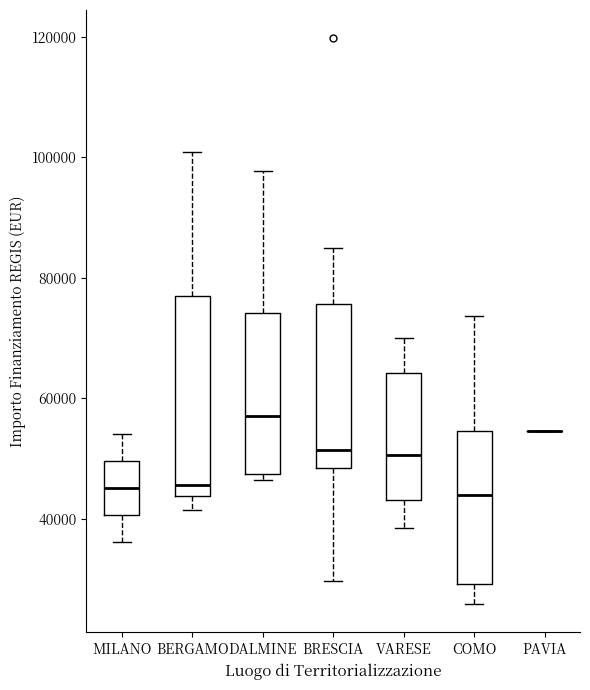

Reading left to right, transcribe this box plot: for each box, give where its median line is, the range the box spans, and where its two whiskers end, as read against the y-axis. The values are not printed on the chart, so give them approximately, as read against the axis.

MILANO: median 46000, box 40000 to 50000, whiskers 36000 to 54000
BERGAMO: median 46000, box 44000 to 78000, whiskers 42000 to 100000
DALMINE: median 58000, box 48000 to 74000, whiskers 46000 to 98000
BRESCIA: median 52000, box 48000 to 76000, whiskers 30000 to 84000
VARESE: median 50000, box 44000 to 64000, whiskers 38000 to 70000
COMO: median 44000, box 30000 to 54000, whiskers 26000 to 74000
PAVIA: box collapsed to a line at 54000, whiskers 54000 to 54000